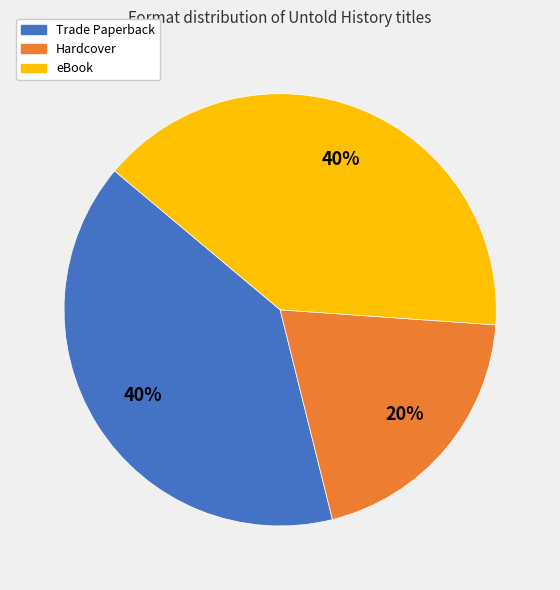

Which category has the smallest portion of the pie?

Hardcover